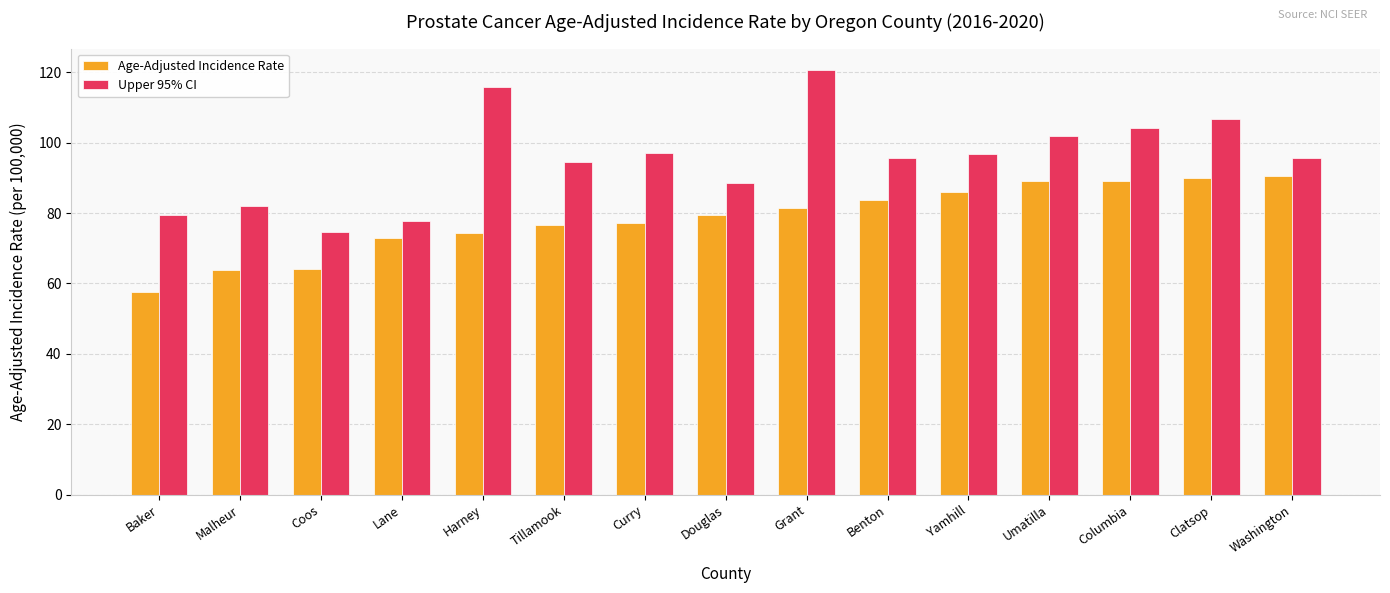

What is the difference between the maximum and minimum values in the Age-Adjusted Incidence Rate series?

32.9